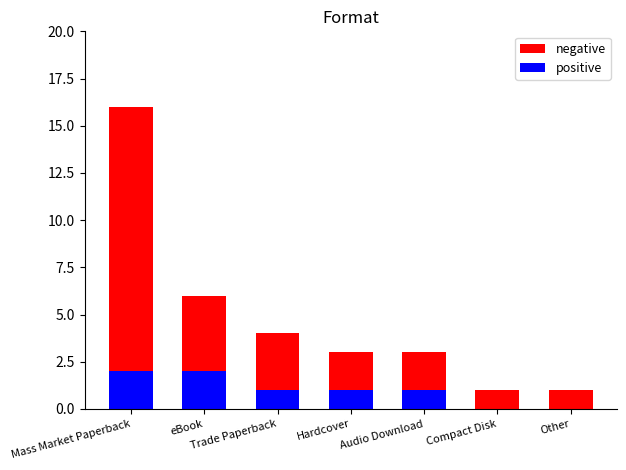

What is the label of the 6th bar from the right?

eBook